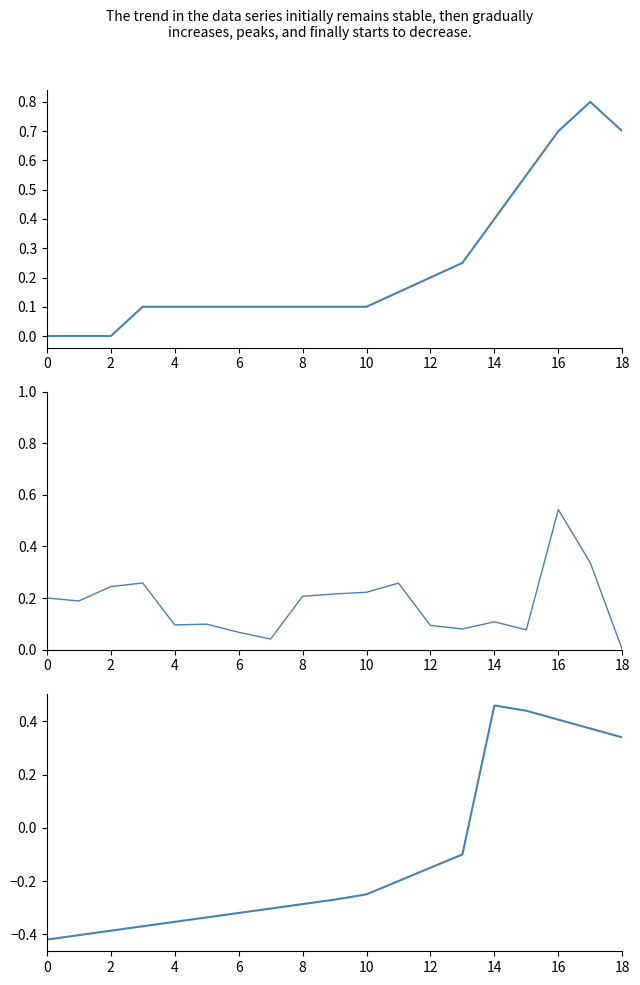

At which category is the sum across all series the highest?

16